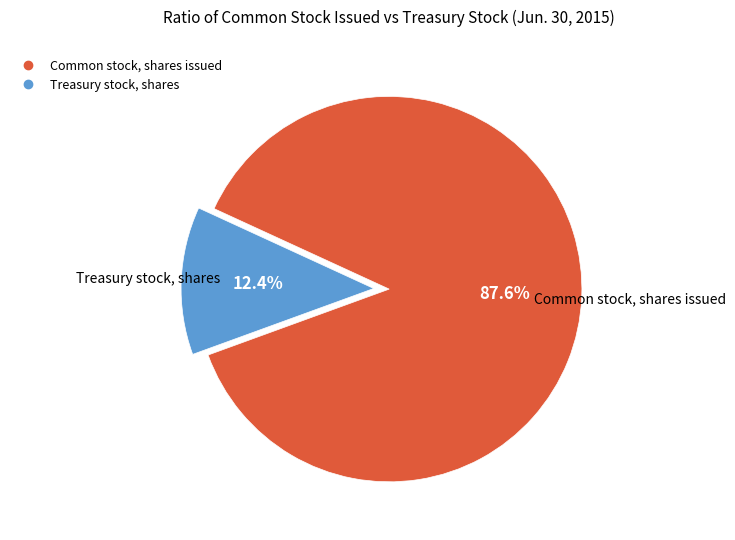

Is it true that Treasury stock, shares is 2% of the pie?

False